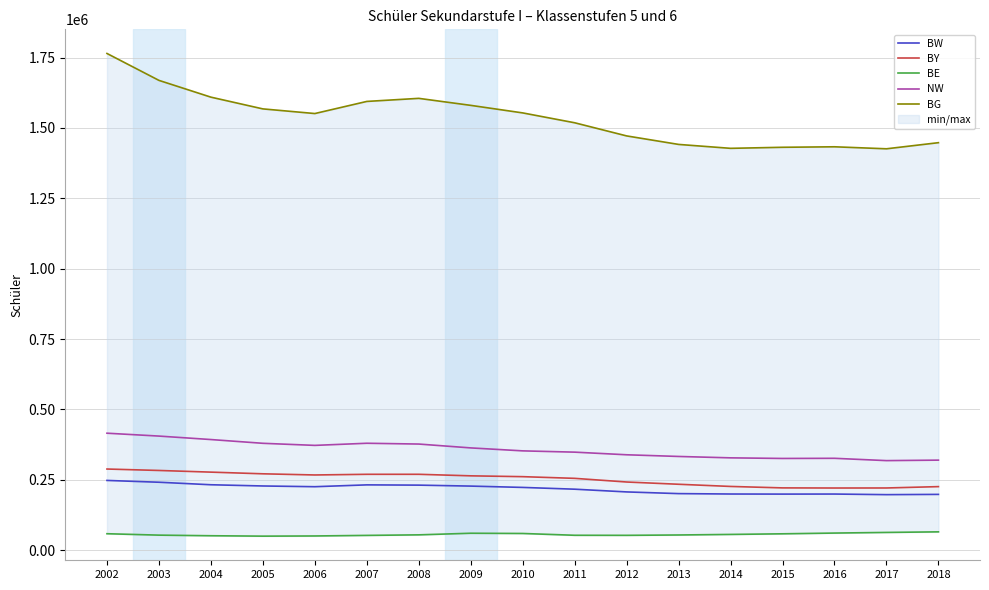

What is the difference between the maximum and second lowest values in the BE series?

14644